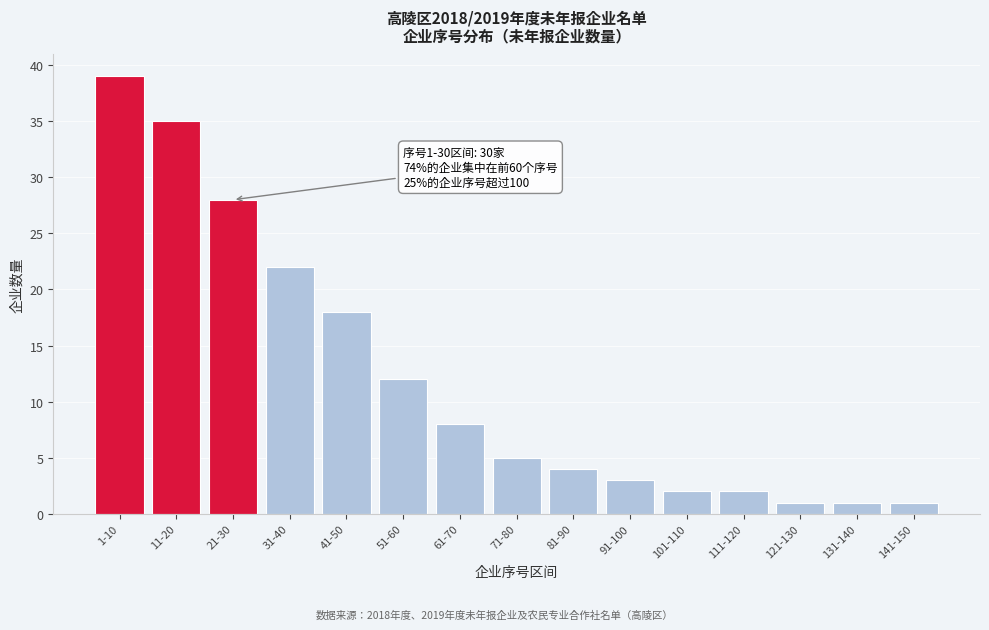

Reading right to left, extract all data points from this chart.

141-150=1	131-140=1	121-130=1	111-120=2	101-110=2	91-100=3	81-90=4	71-80=5	61-70=8	51-60=12	41-50=18	31-40=22	21-30=28	11-20=35	1-10=39